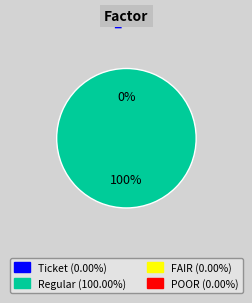

Between Ticket and Regular, which is larger?

Regular